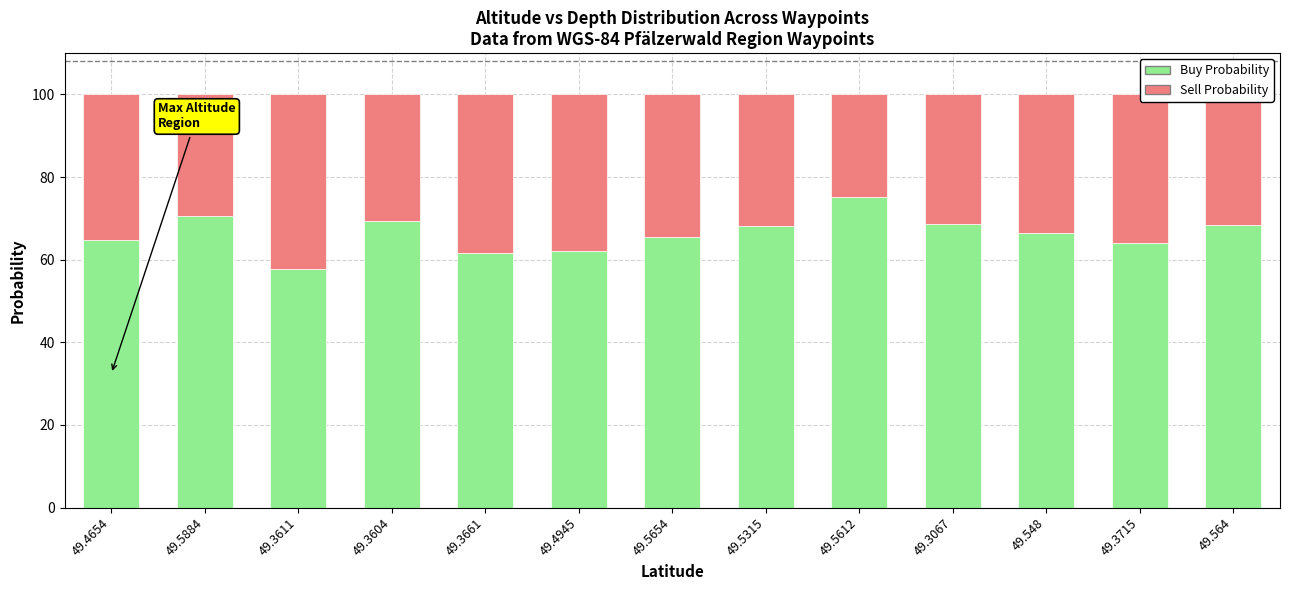

Are the bars horizontal?

No